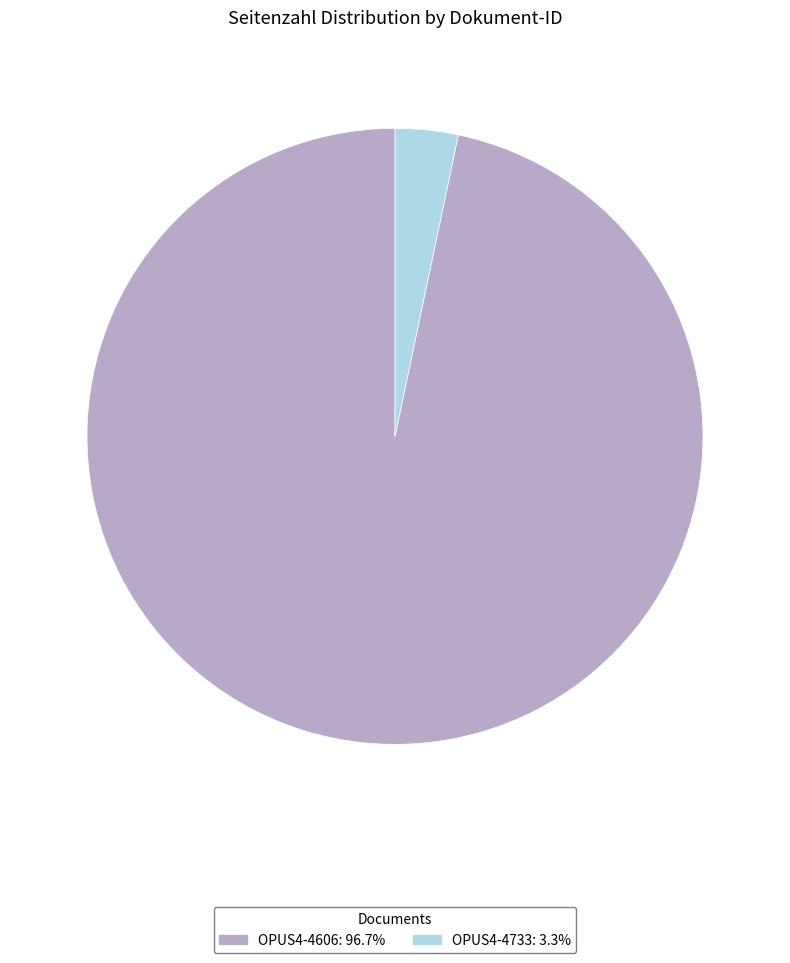

The OPUS4-4606 slice represents 97% of the pie. True or false?

True